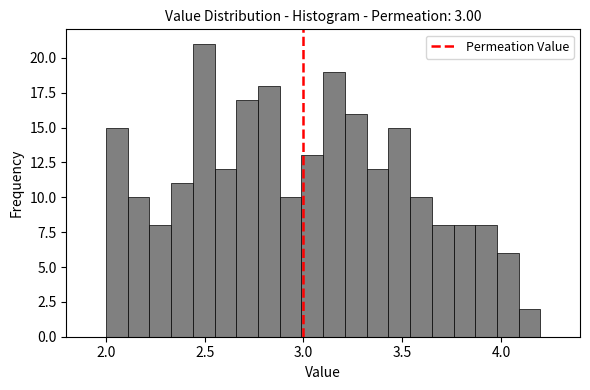

Around what value on the x-axis is the tallest bar? Give the approximate position of its centre, as read against the axis.

2.50